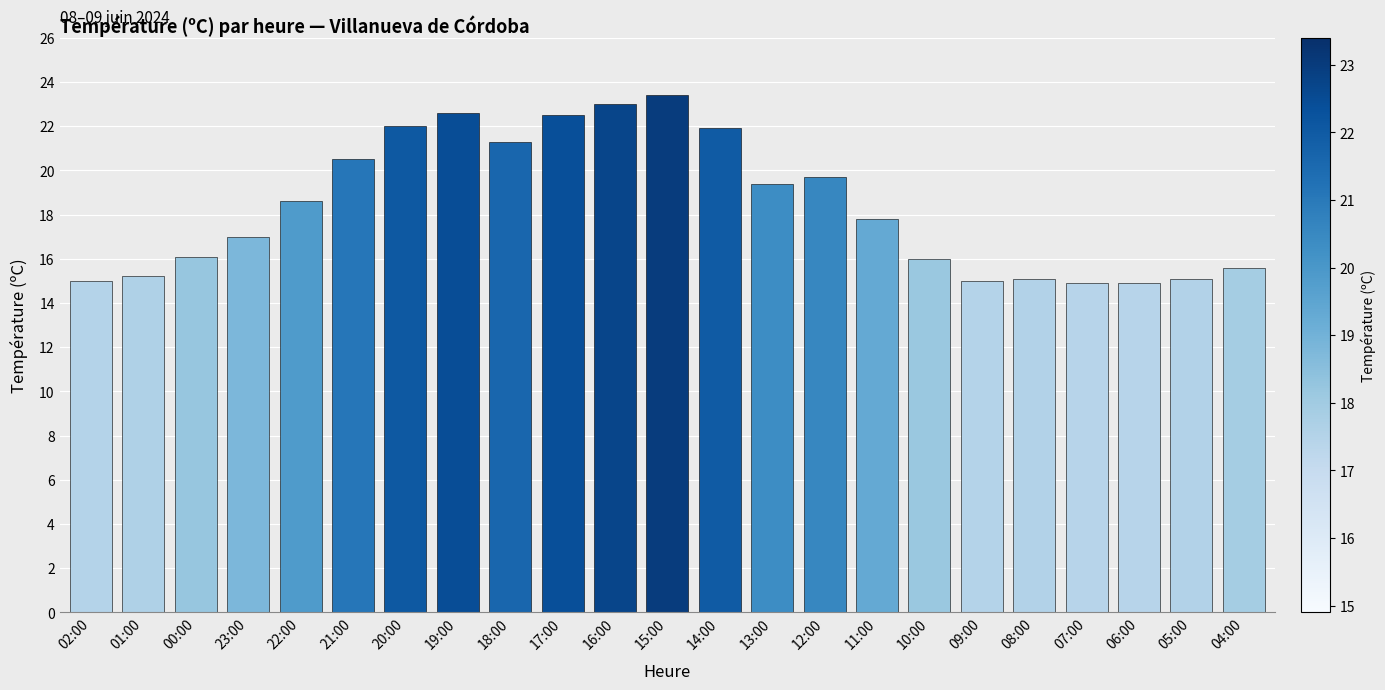

The value at 23:00 is 27.9. True or false?

False